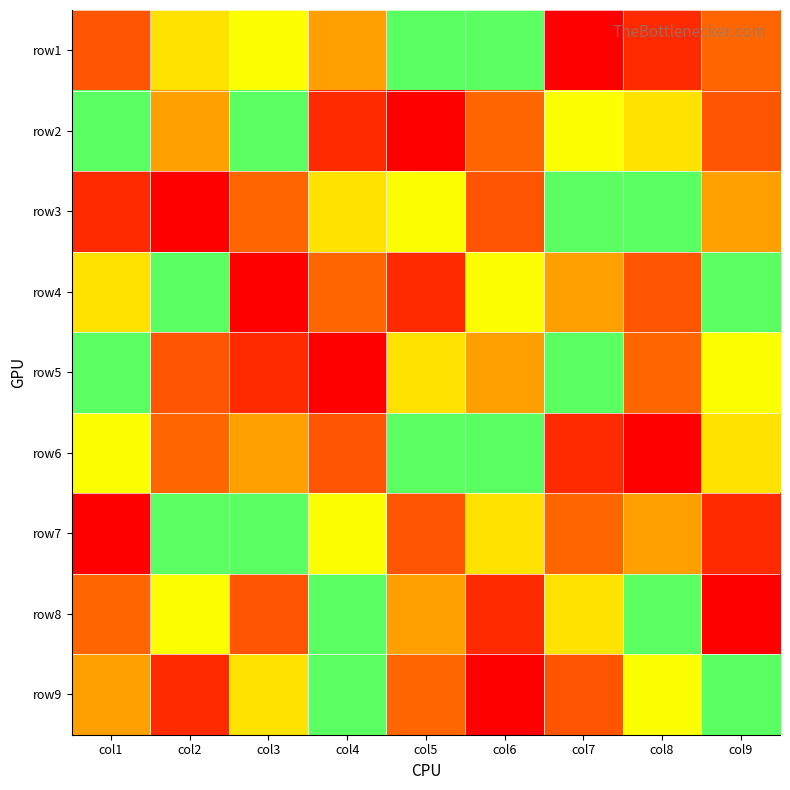

How many categories are shown in the chart?

9